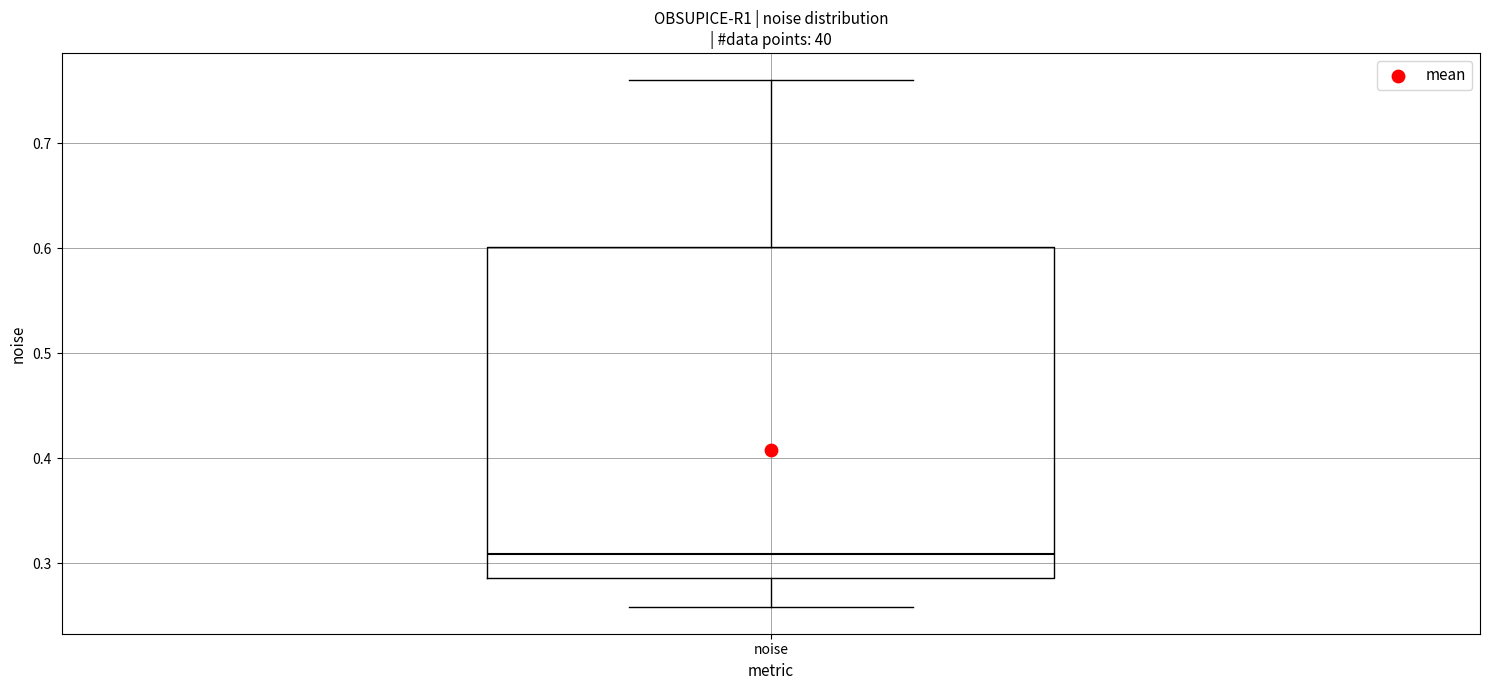

Transcribe this box plot: give where the median line is, the range the box spans, and where the two whiskers end, as read against the y-axis. The values are not printed on the chart, so give them approximately, as read against the axis.

median 0.31, box 0.29 to 0.60, whiskers 0.26 to 0.76